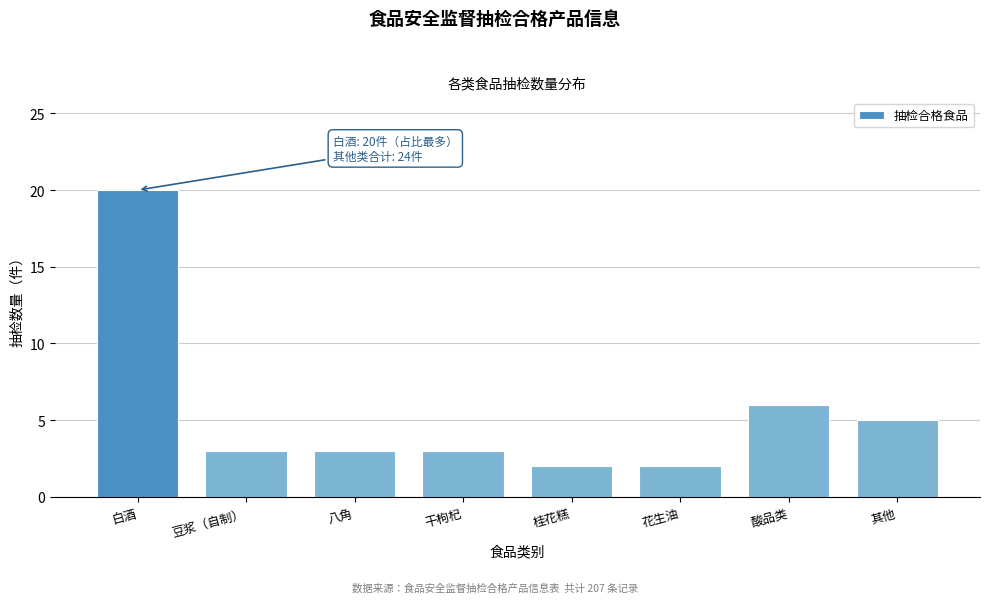

Reading left to right, transcribe all the data shown in this chart.

白酒=20	豆浆（自制）=3	八角=3	干枸杞=3	桂花糕=2	花生油=2	酸品类=6	其他=5